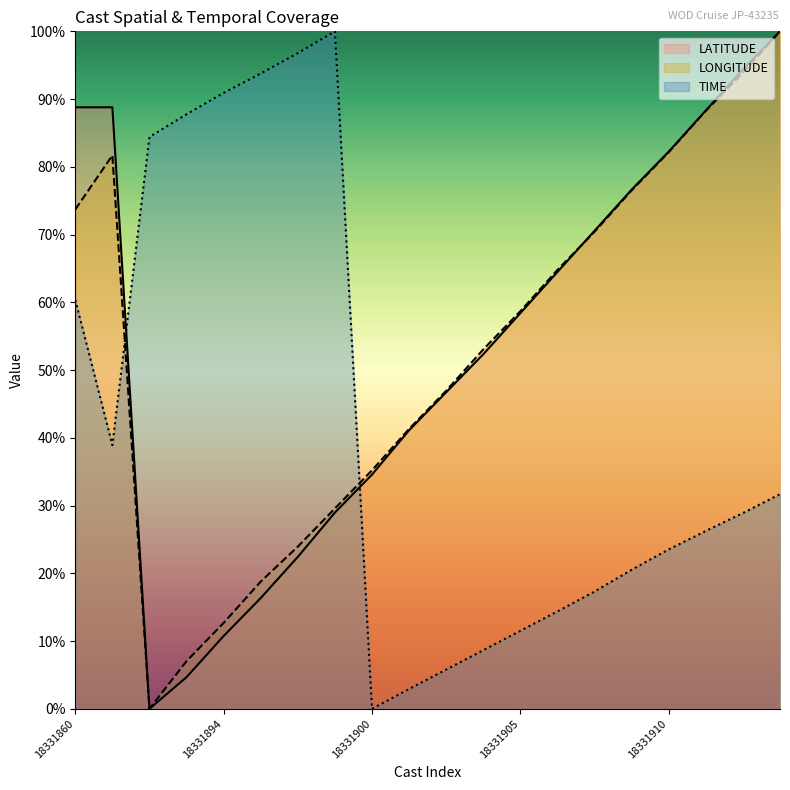

Between 18331894 and 18331910, which is larger?

18331910